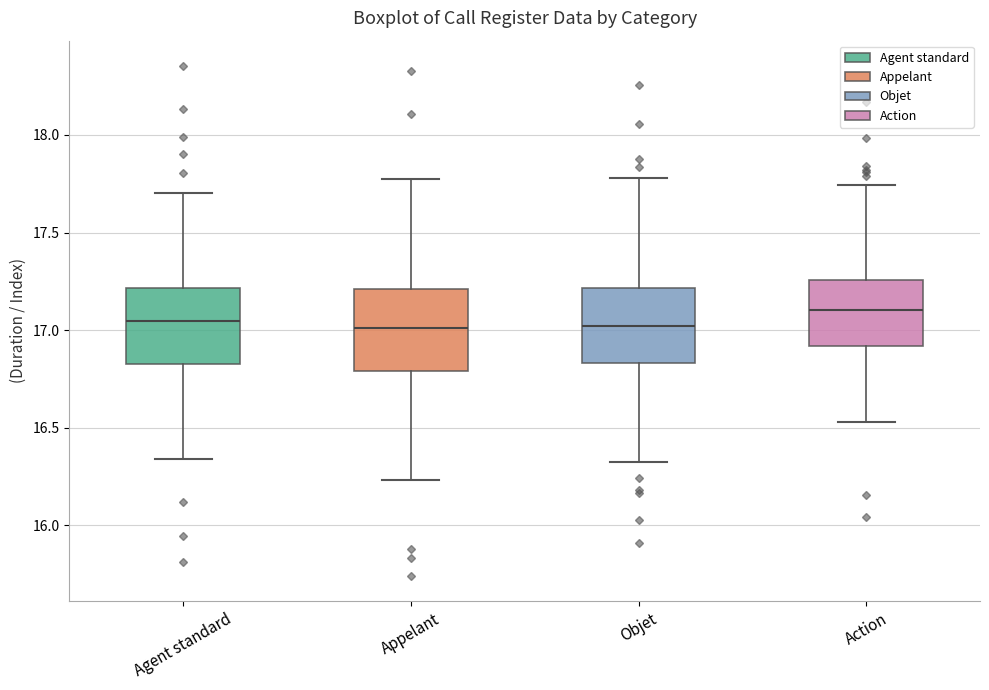

Reading left to right, read every box against the y-axis: the position of its median line, the range the box covers, and the ends of its whiskers. The values are not printed on the chart, so give them approximately, as read against the axis.

Agent standard: median 17.05, box 16.85 to 17.20, whiskers 16.35 to 17.70
Appelant: median 17.00, box 16.80 to 17.20, whiskers 16.25 to 17.75
Objet: median 17.00, box 16.85 to 17.20, whiskers 16.30 to 17.80
Action: median 17.10, box 16.90 to 17.25, whiskers 16.55 to 17.75